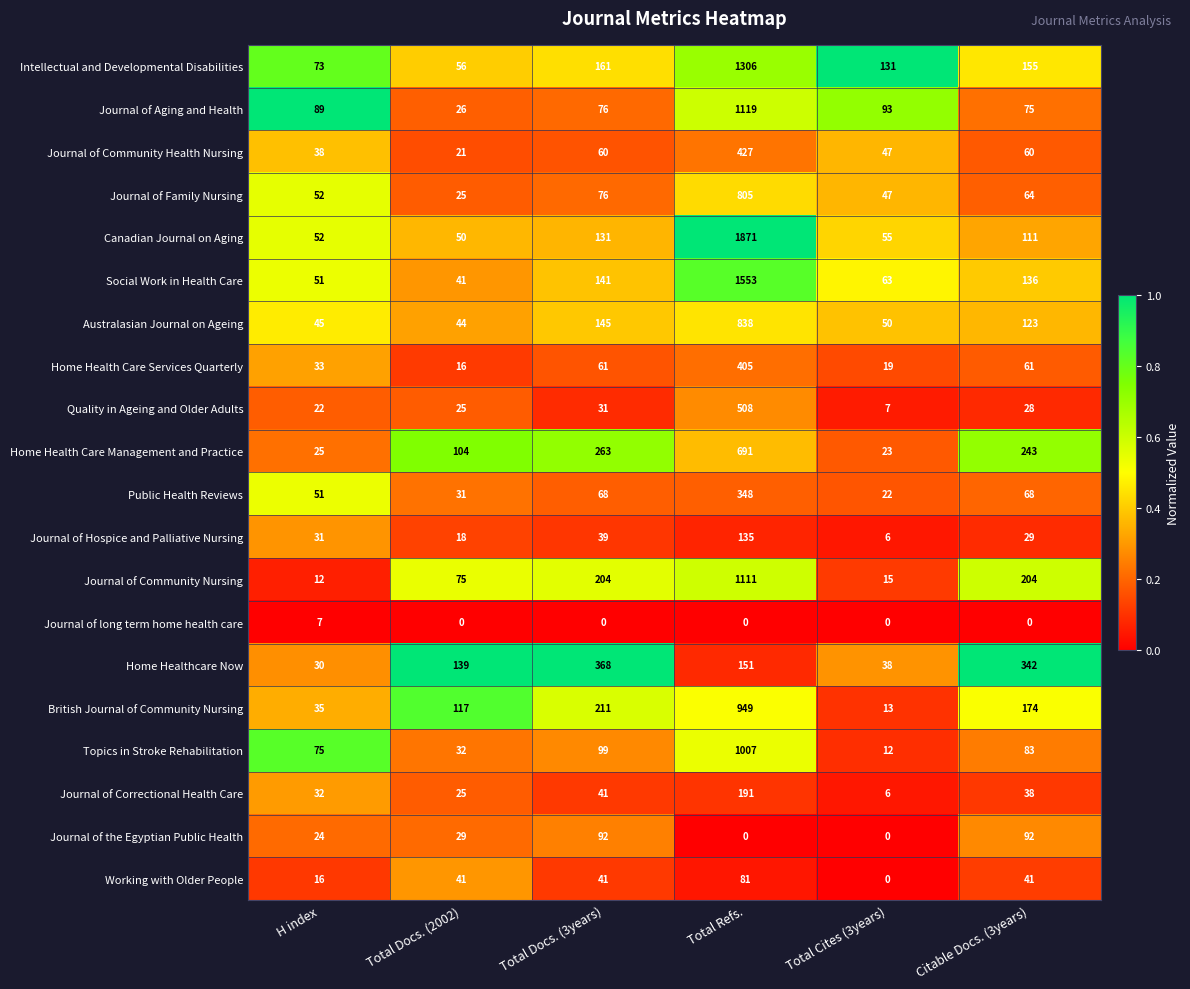

Is the value of Canadian Journal on Aging at Total Cites (3years) greater than the value of Quality in Ageing and Older Adults at H index?

Yes